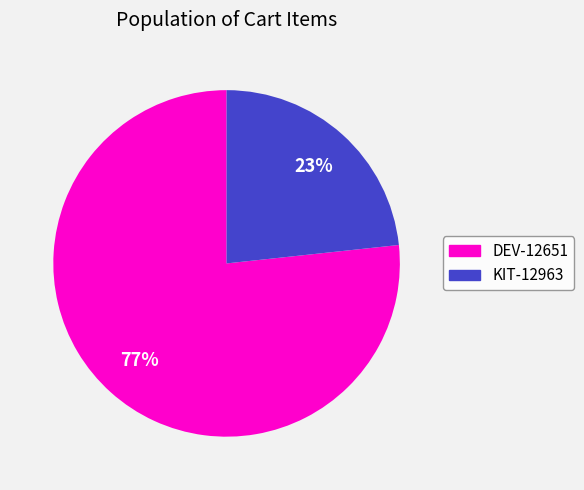

Rank the categories by value from lowest to highest.

KIT-12963, DEV-12651